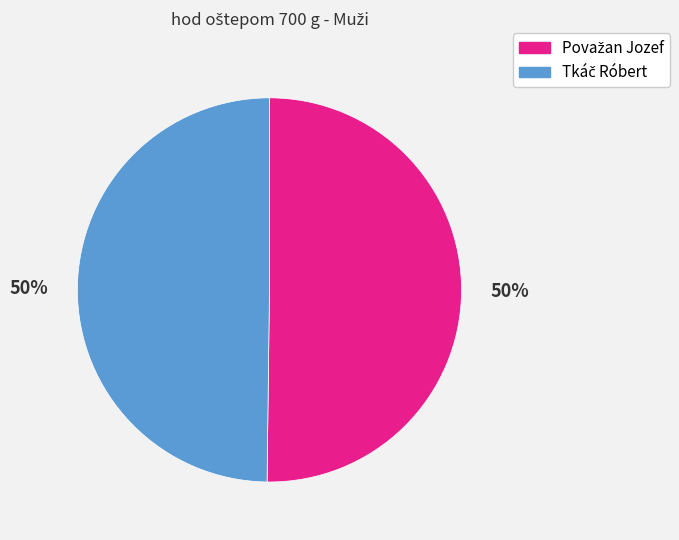

How many segments does this pie chart have?

2